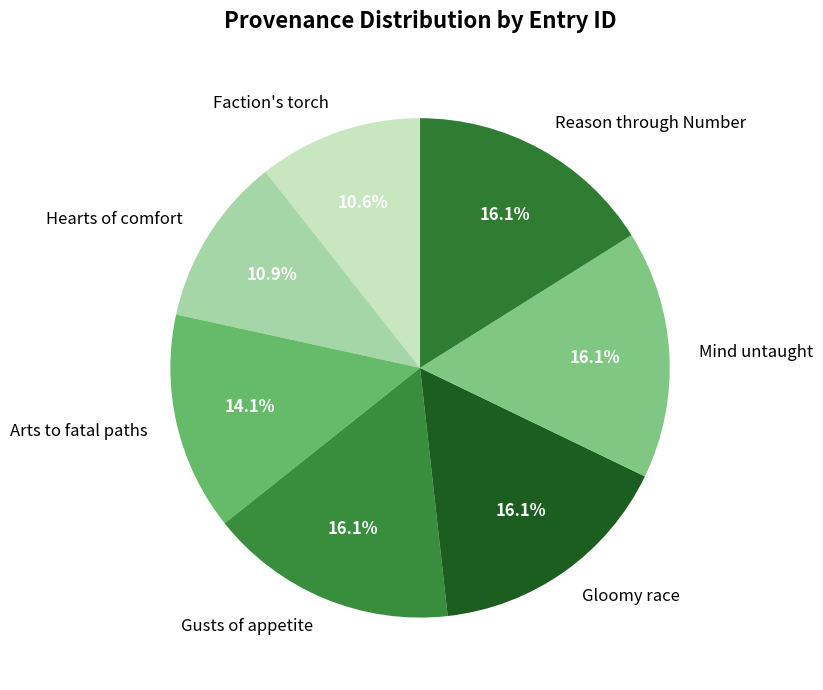

To the nearest percent, what is the average slice percentage?

14%